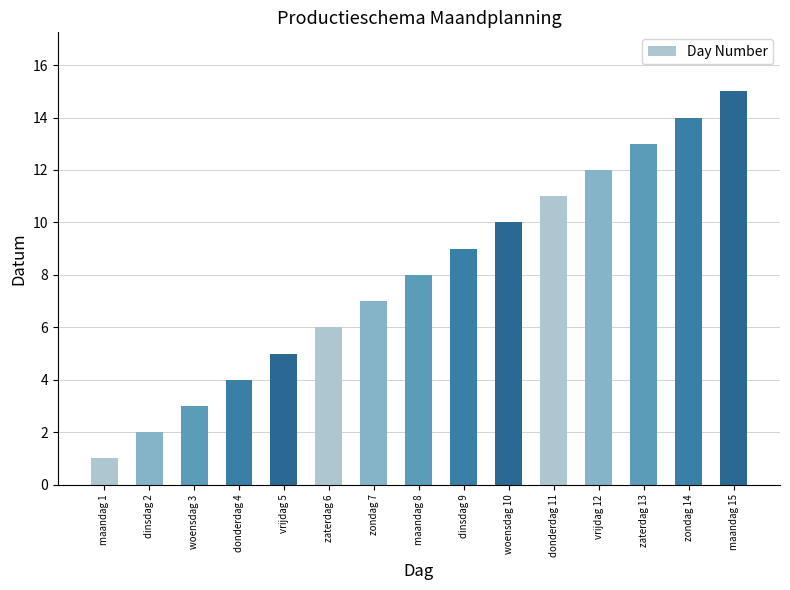

List the labels in order of value, largest first.

maandag 15, zondag 14, zaterdag 13, vrijdag 12, donderdag 11, woensdag 10, dinsdag 9, maandag 8, zondag 7, zaterdag 6, vrijdag 5, donderdag 4, woensdag 3, dinsdag 2, maandag 1